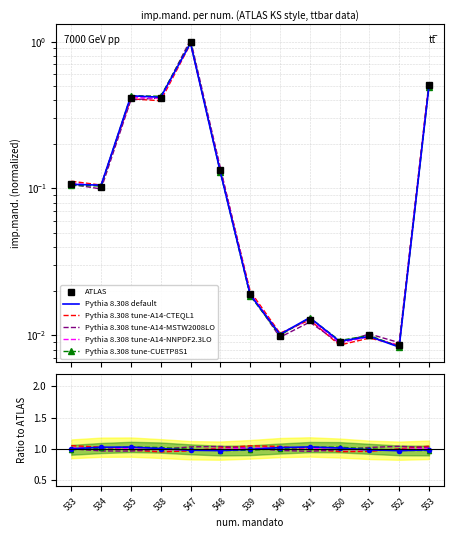

How many distinct data groups are displayed?

6